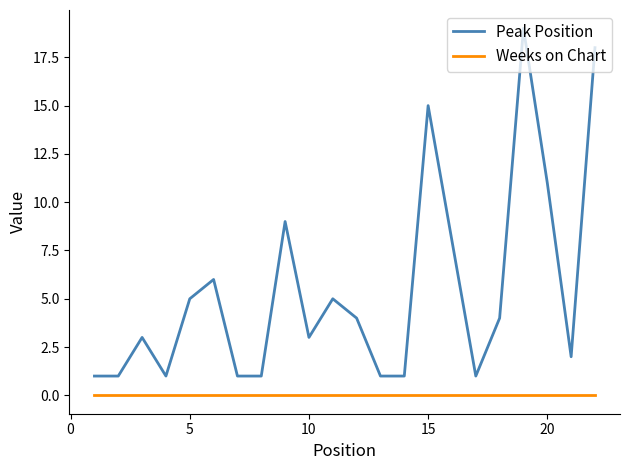

True or false: Weeks on Chart and Peak Position cross at least once.

False